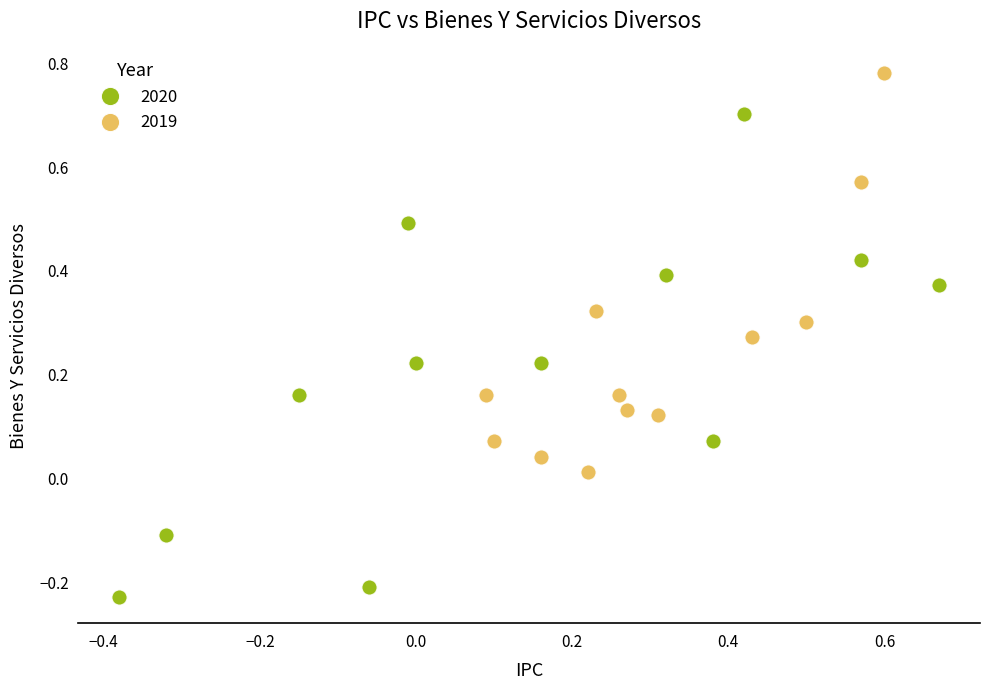

Which series reaches the minimum Y coordinate?

2020